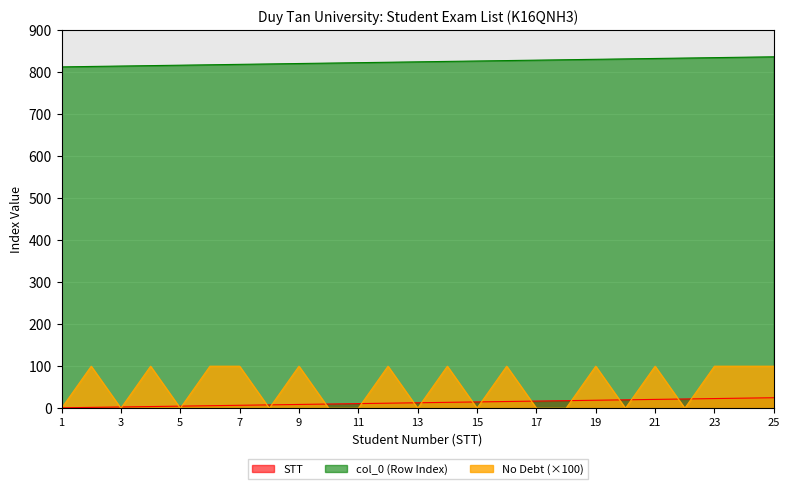

What value does the STT series have at 18?

18